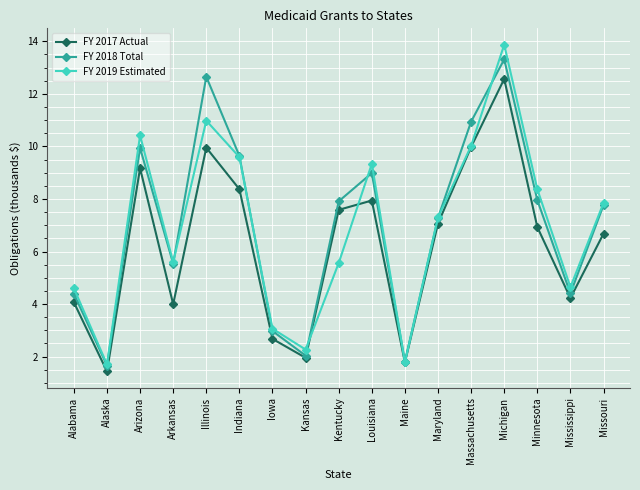

In FY 2018 Total, how many points are higher than both neighbors (excluding endpoints)?

4